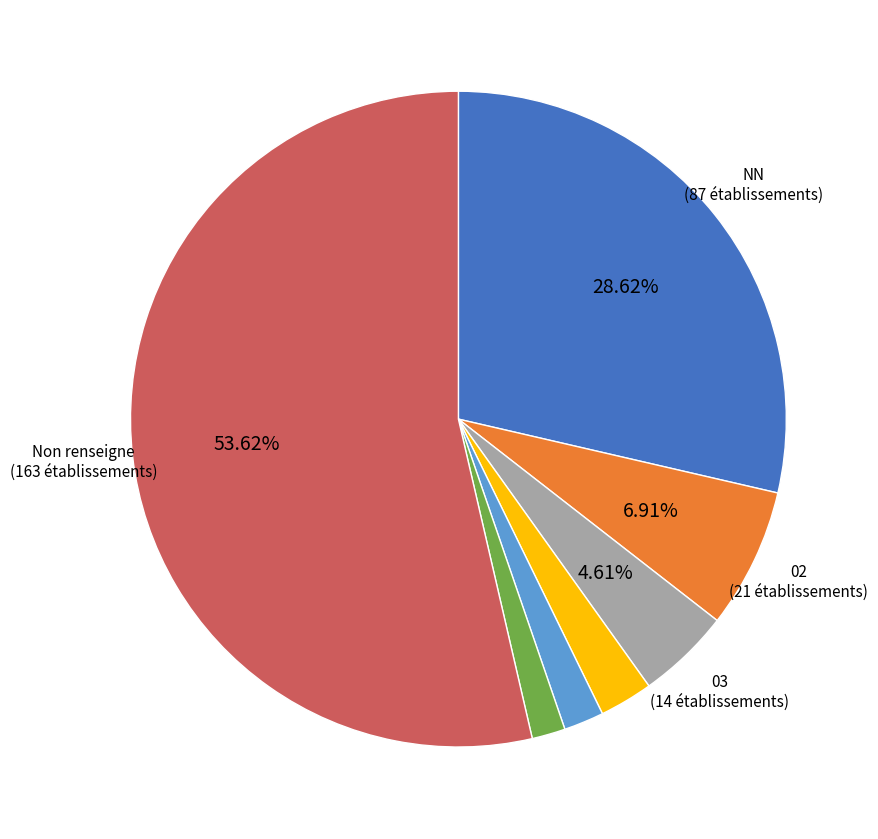

Does any single category account for the majority?

Yes